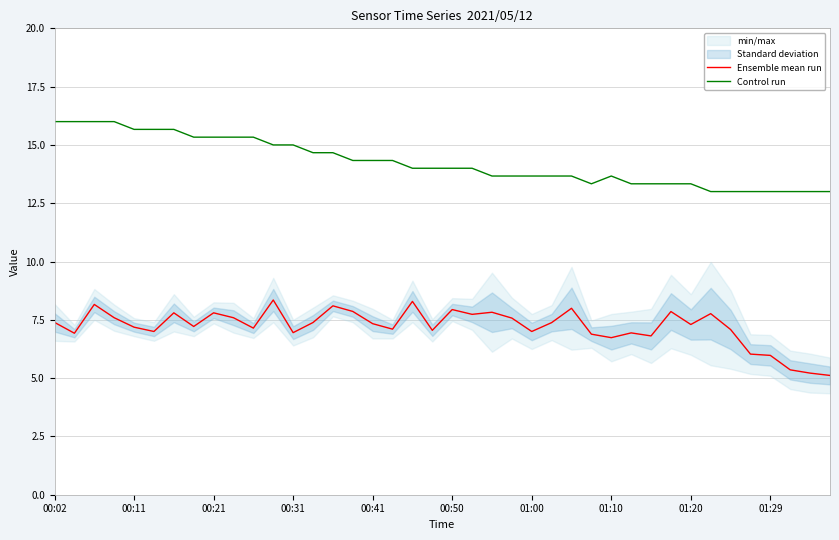

The Ensemble mean run series shows 13.5 at 23. True or false?

False